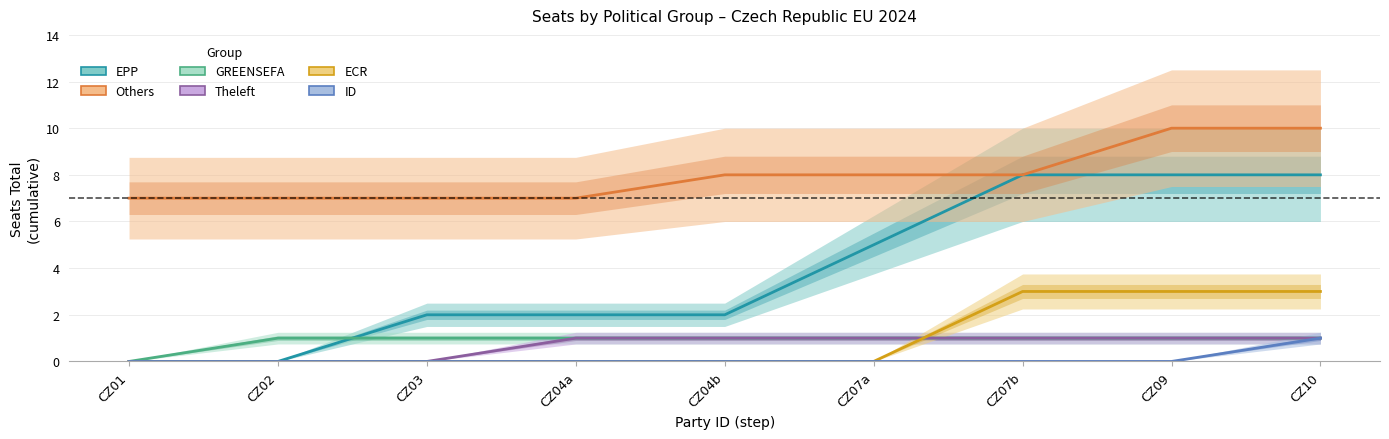

True or false: Theleft and EPP intersect in this chart.

False